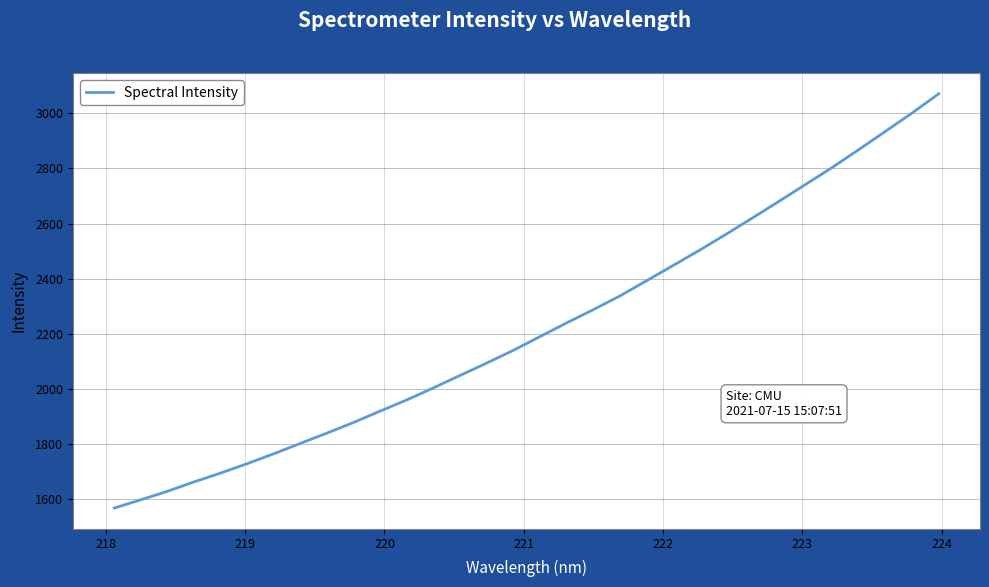

What is the minimum value shown in the chart?

1566.7